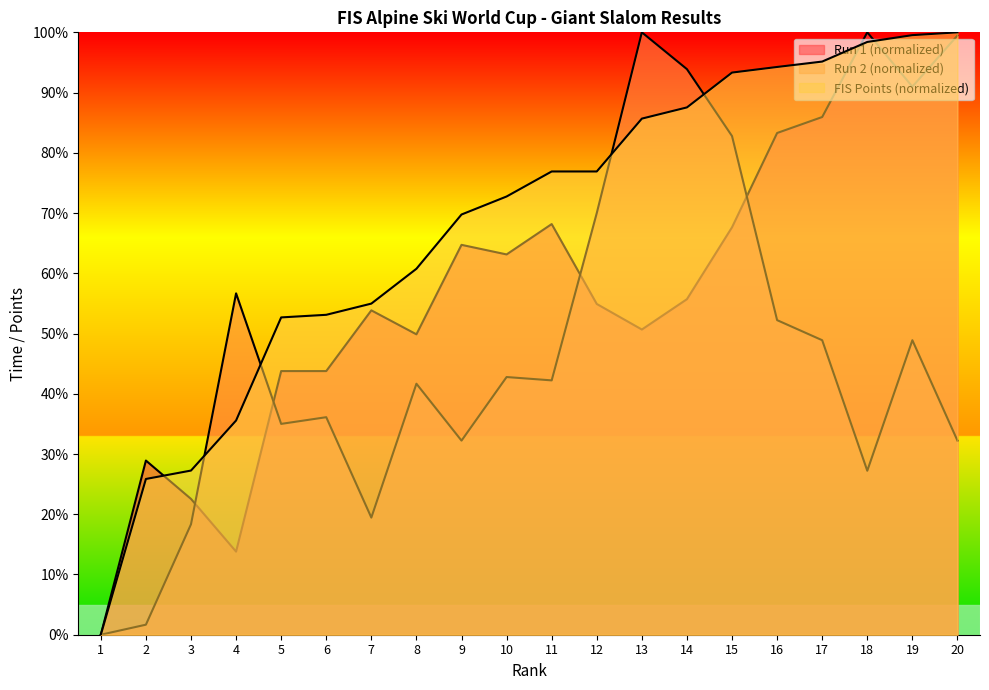

How many lines are shown in the chart?

3